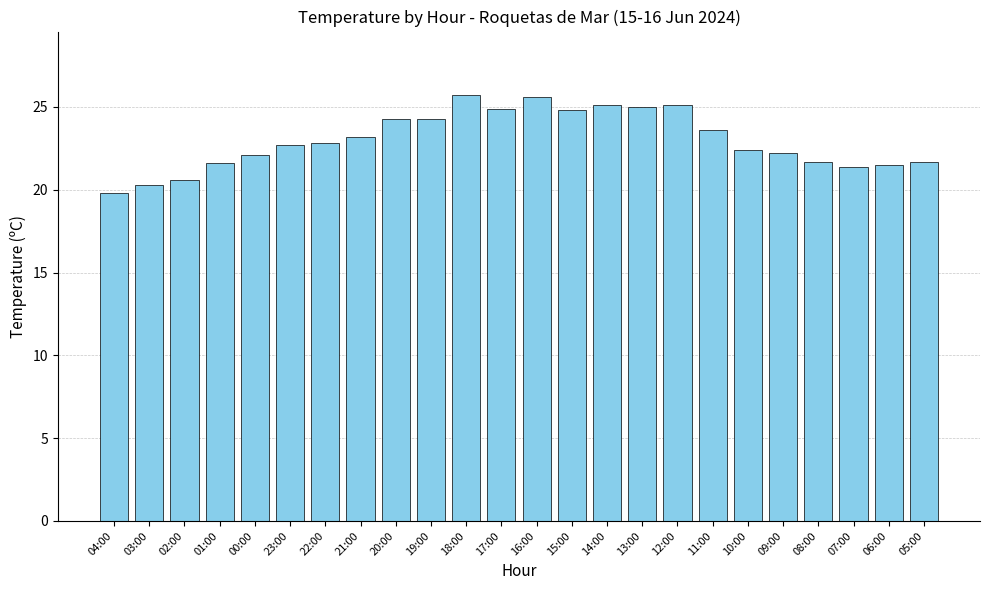

Approximately how many times larger is the value at 11:00 compared to 20:00?

1.0